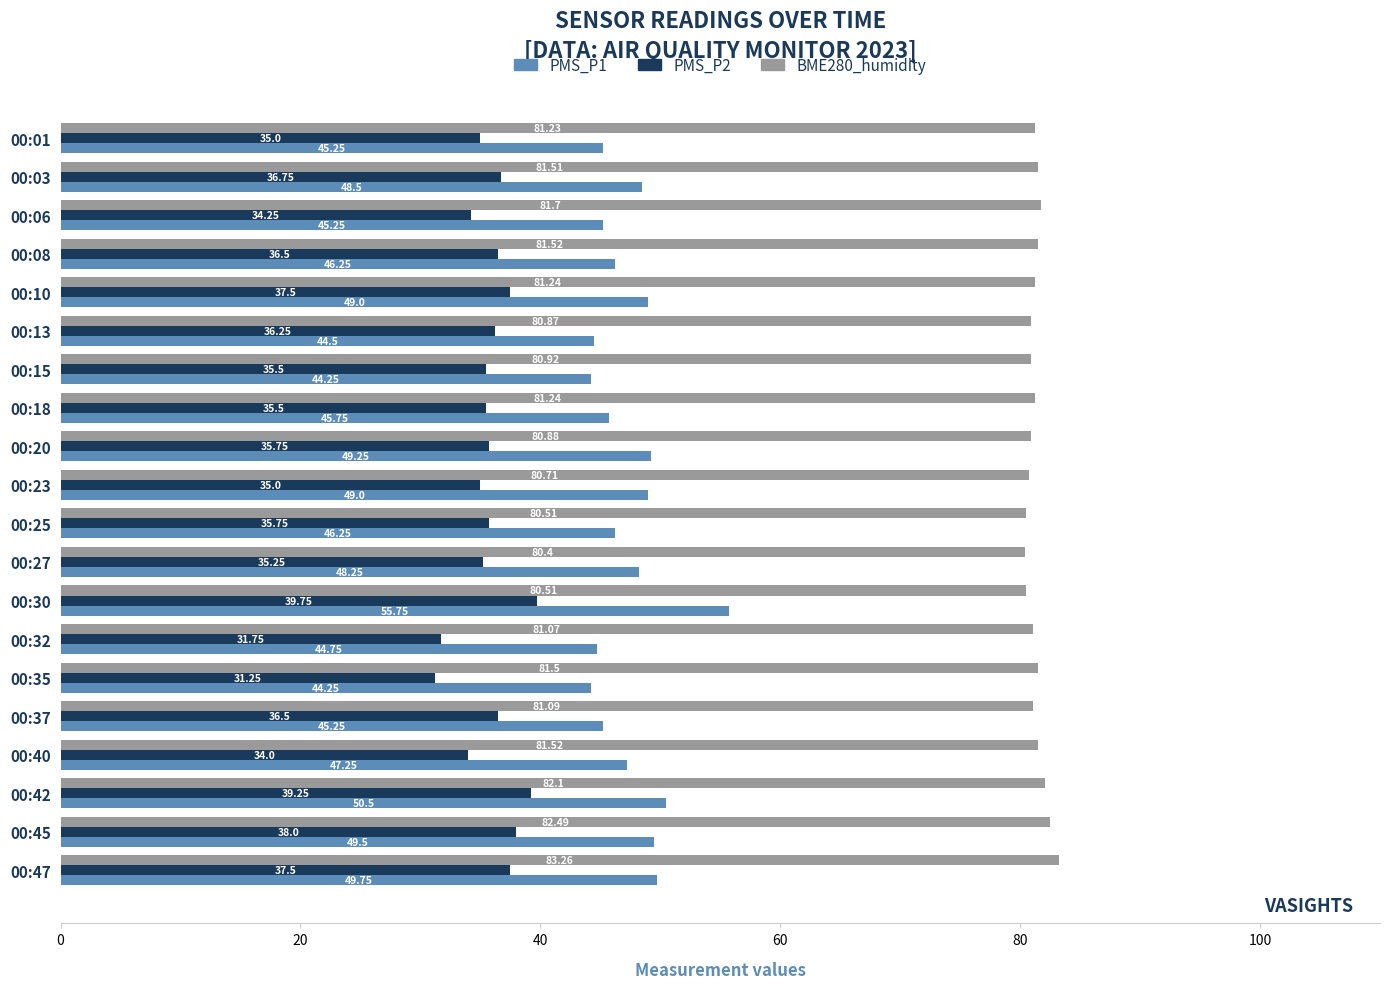

What is the difference between the maximum and minimum values in the BME280_humidity series?

2.9